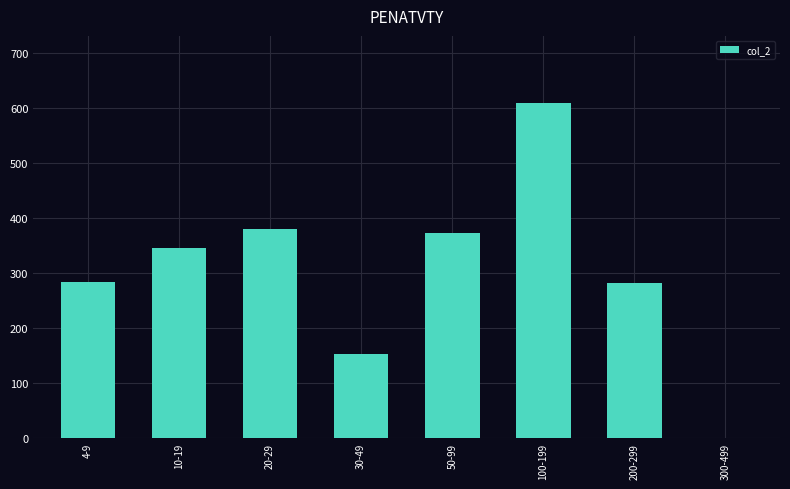

What is the difference between the values at 30-49 and 200-299?

129